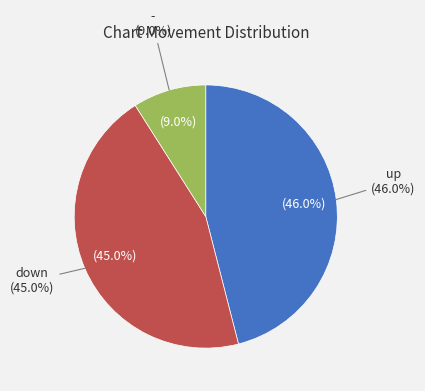

Which slice is the largest?

up